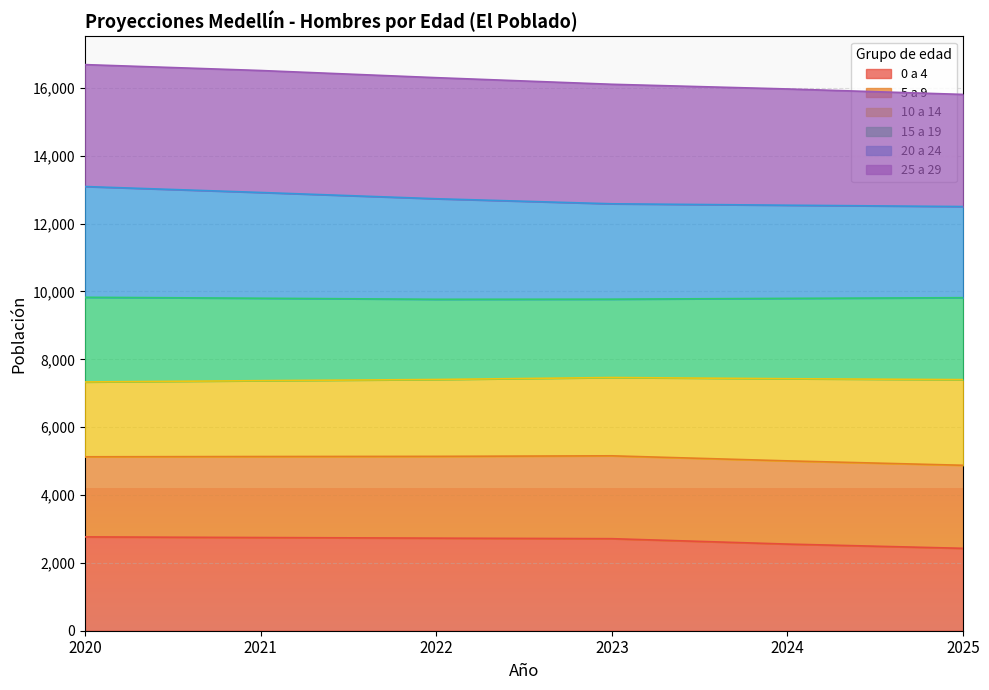

What is the total value across all series at 2025?

15809